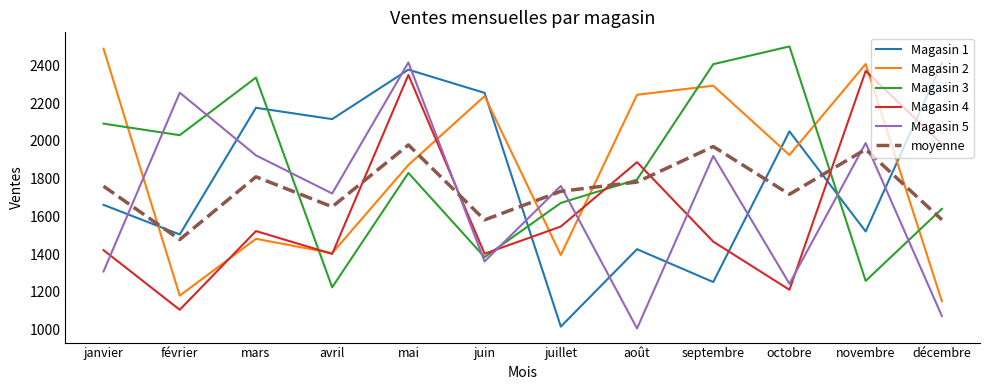

At which label is Magasin 2 closest to 1819?

mai